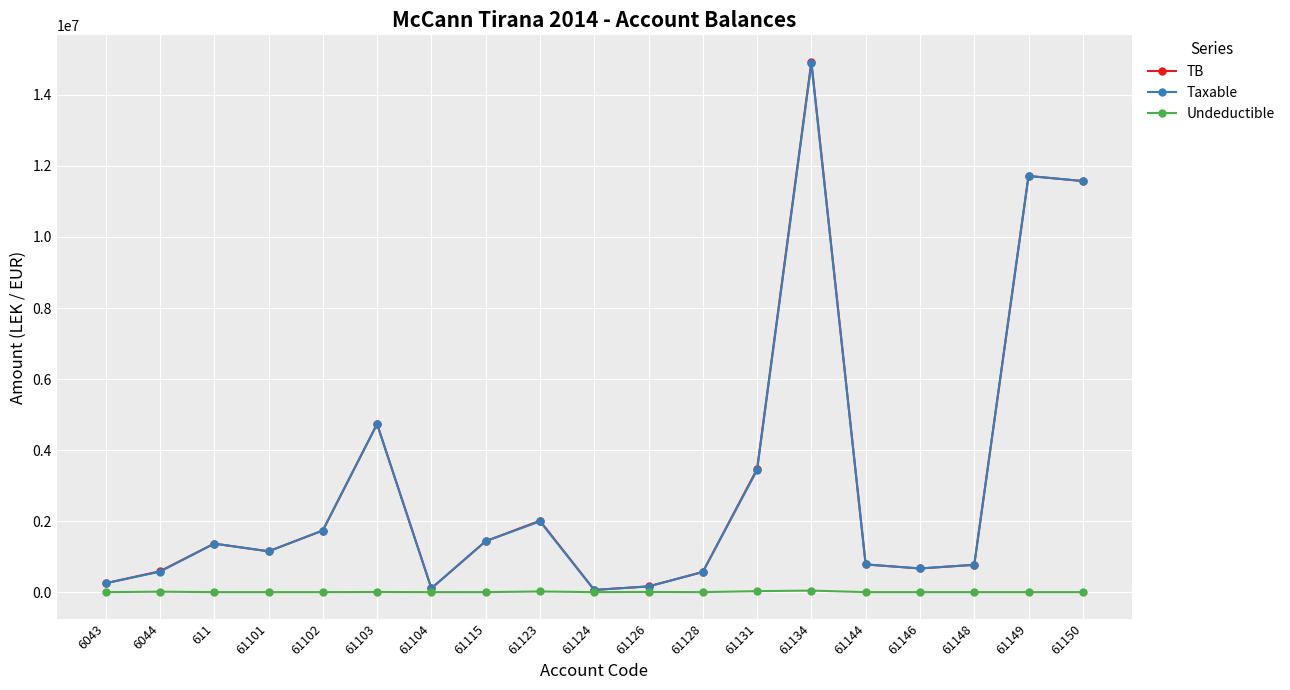

What is the highest value of the Taxable series?

14887859.8